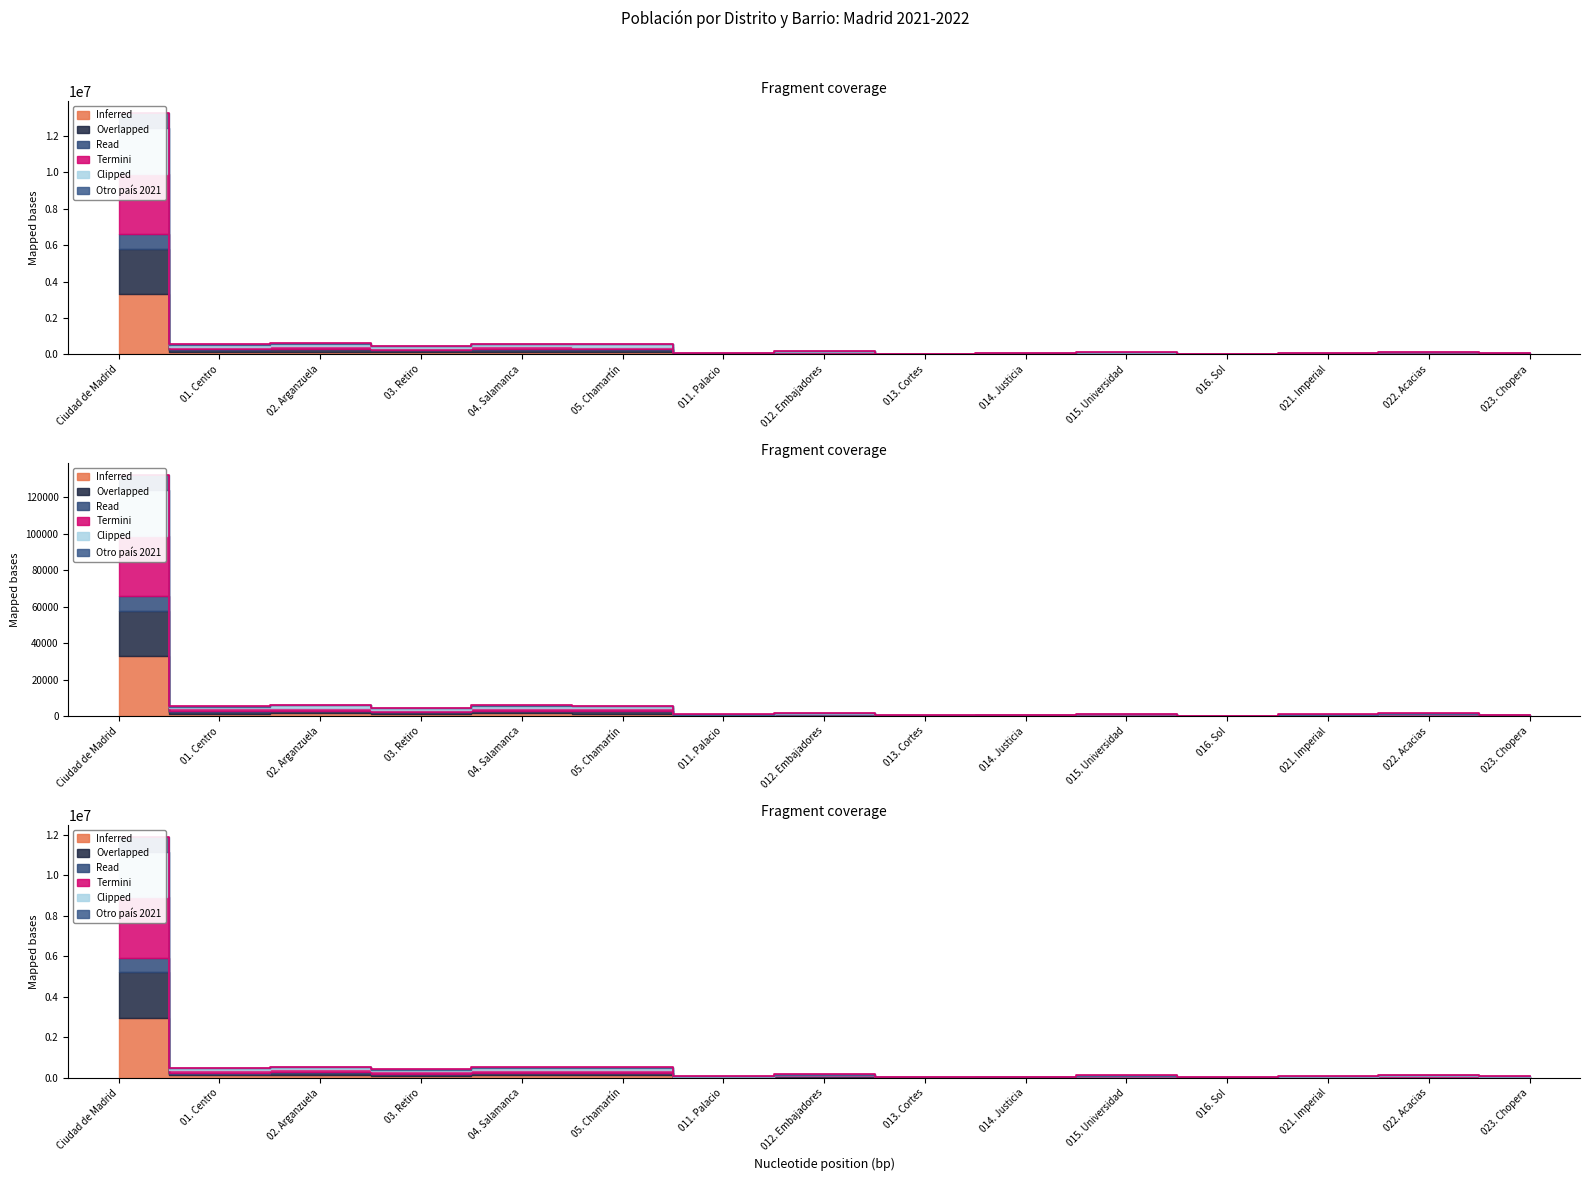

At which label is Otro país 2022 closest to 5961763?

02. Arganzuela